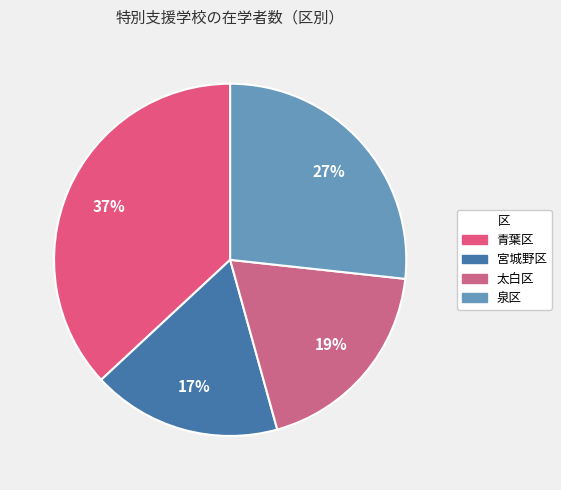

How many slices are in this pie chart?

4